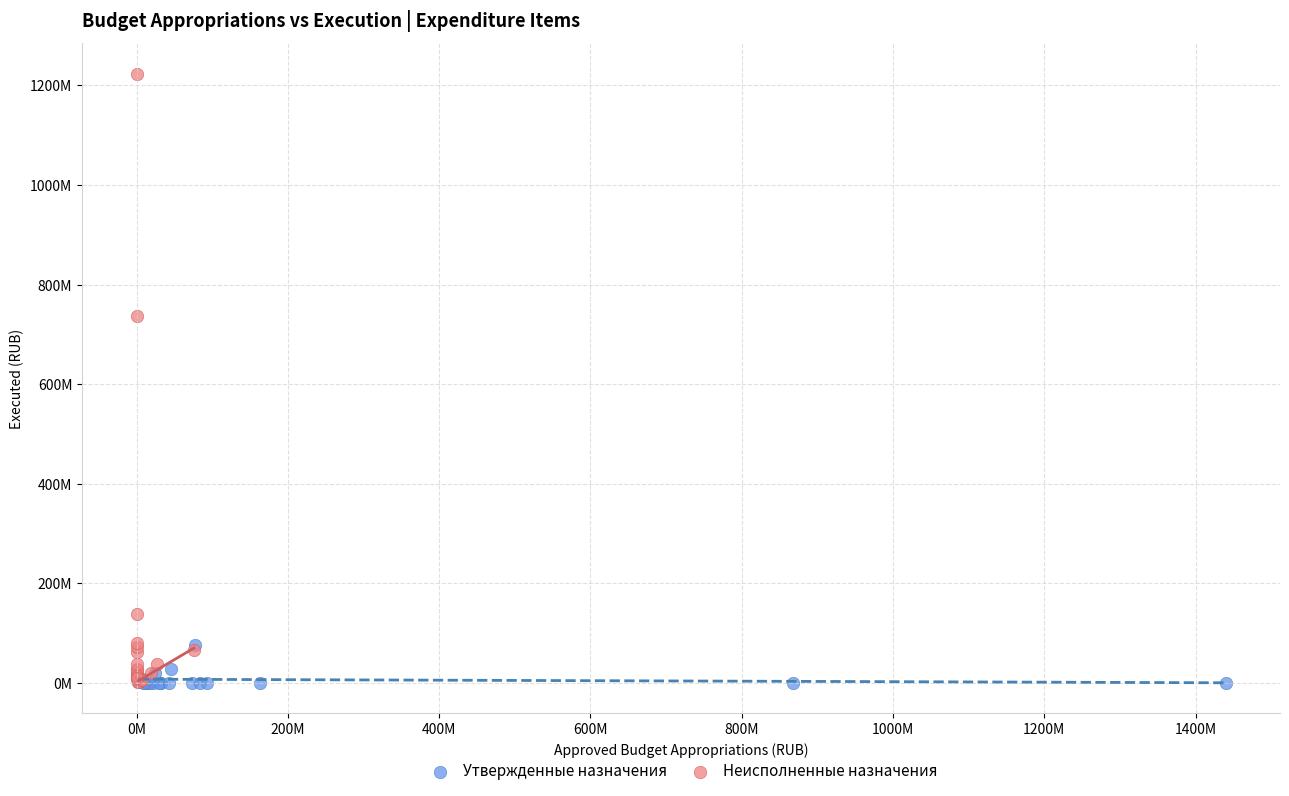

Which series contains the highest Y value?

Неисполненные назначения